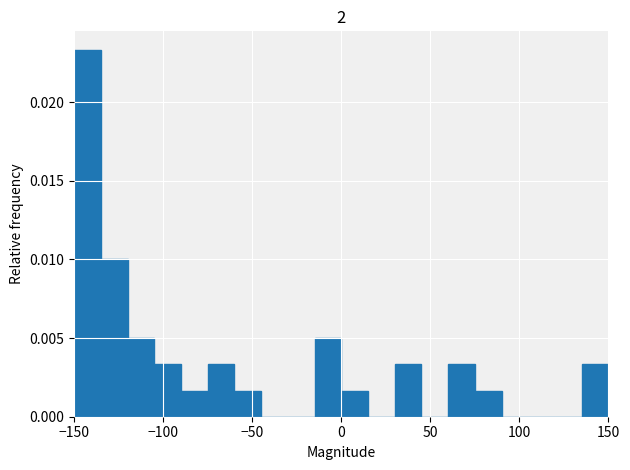

Read against the x-axis, roughly where is the centre of the tallest bar?

-140